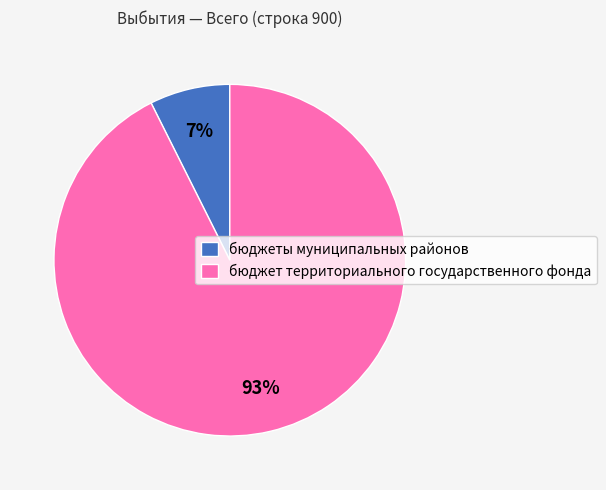

What is the largest slice in the pie chart?

бюджет территориального государственного фонда